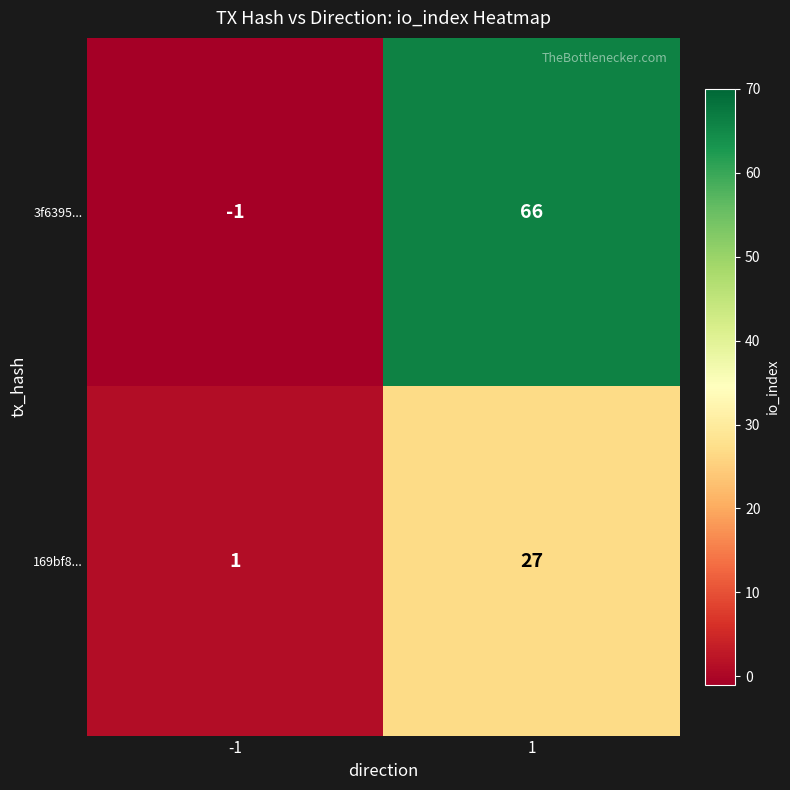

Is it true that 169bf8... equals 0 at -1?

False